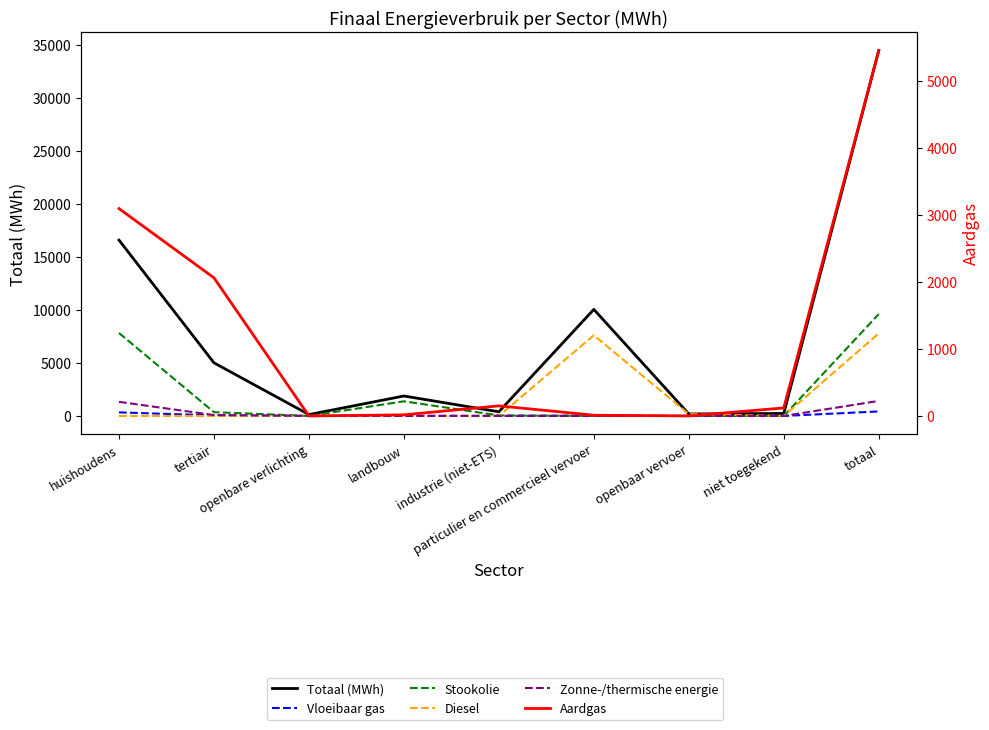

At which category does Diesel reach its first local peak?

particulier en commercieel vervoer